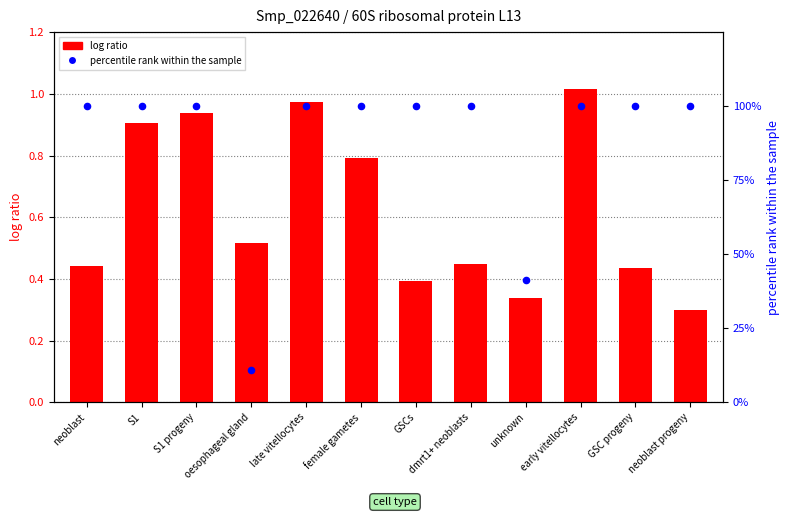

What is the total value across all series at unknown?

41.6